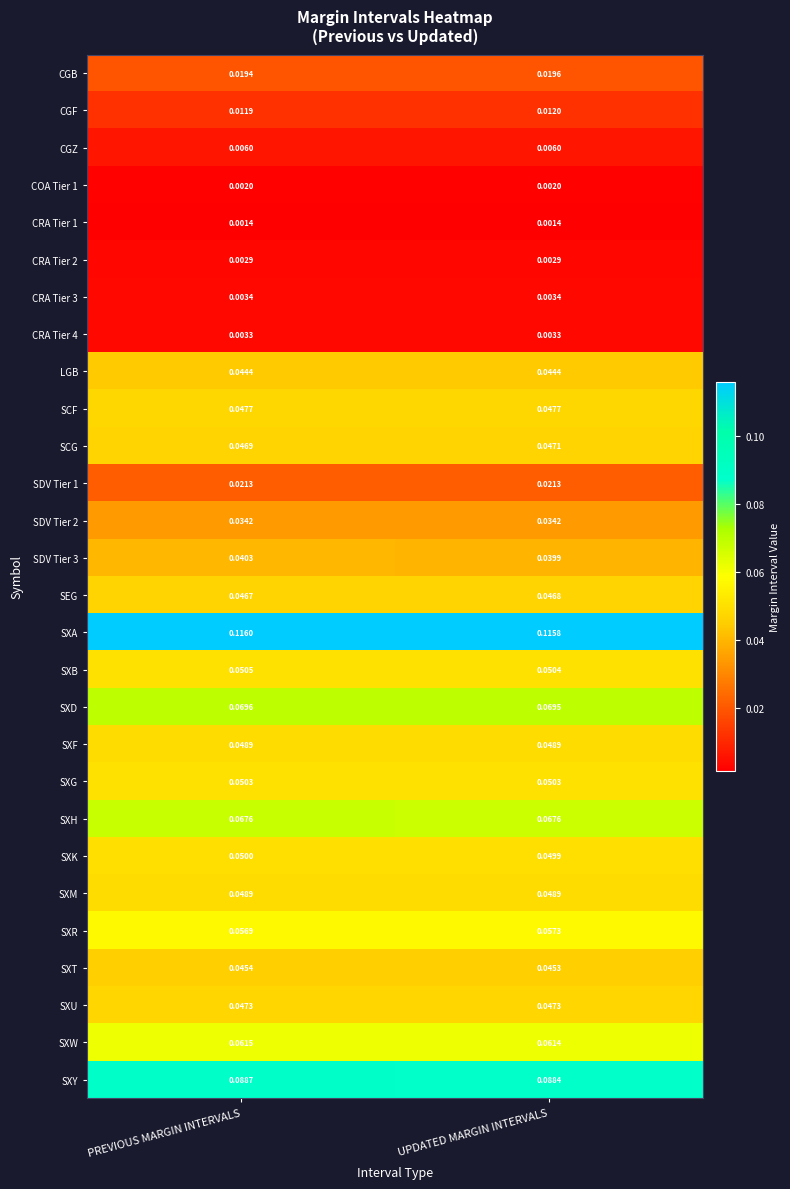

Is the value of CRA Tier 4 at PREVIOUS MARGIN INTERVALS greater than the value of COA Tier 1 at UPDATED MARGIN INTERVALS?

Yes